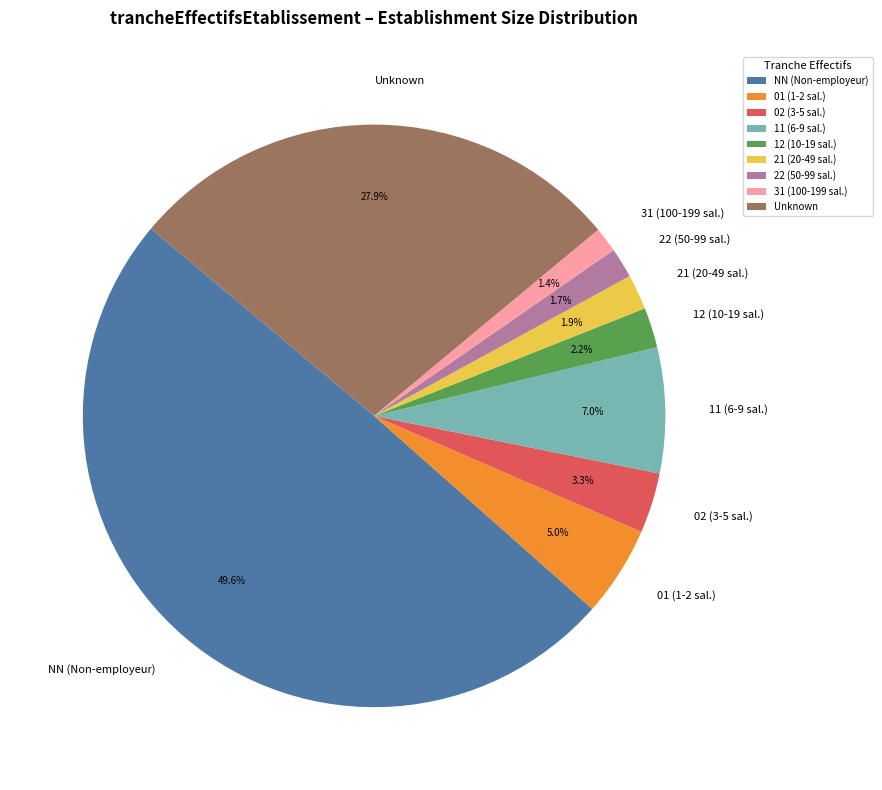

Does 02 (3-5 sal.) represent more than half of the total?

No